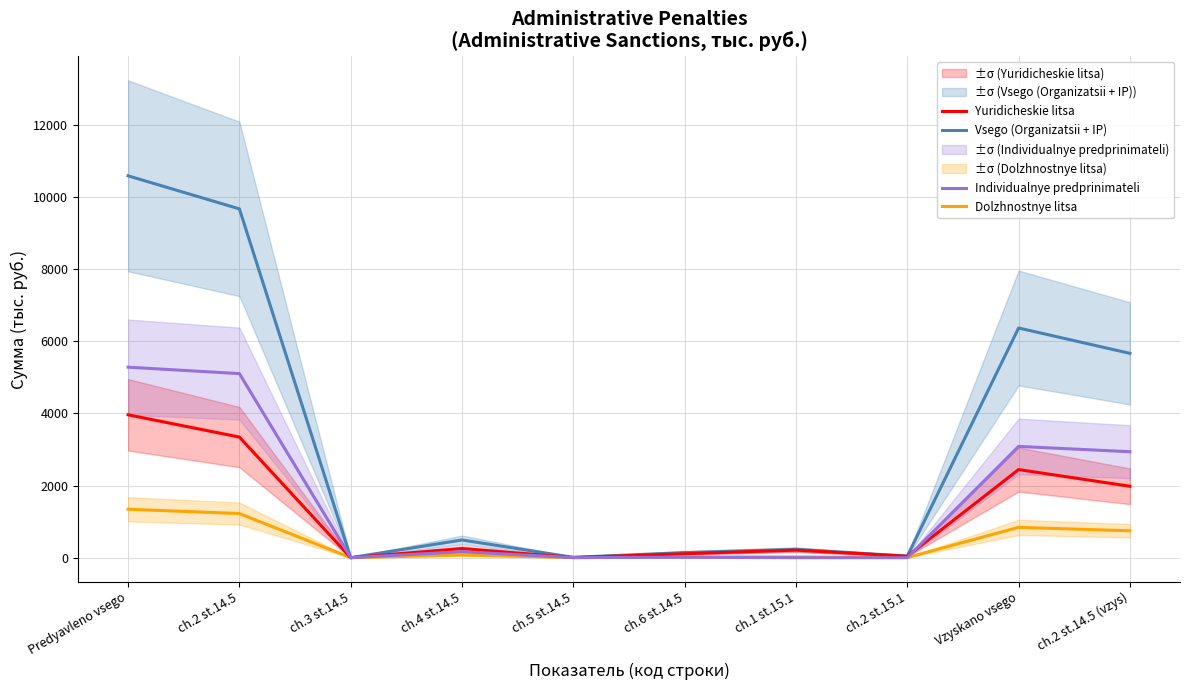

The value of Vsego (Organizatsii + IP) at ch.6 st.14.5 is 142. True or false?

True